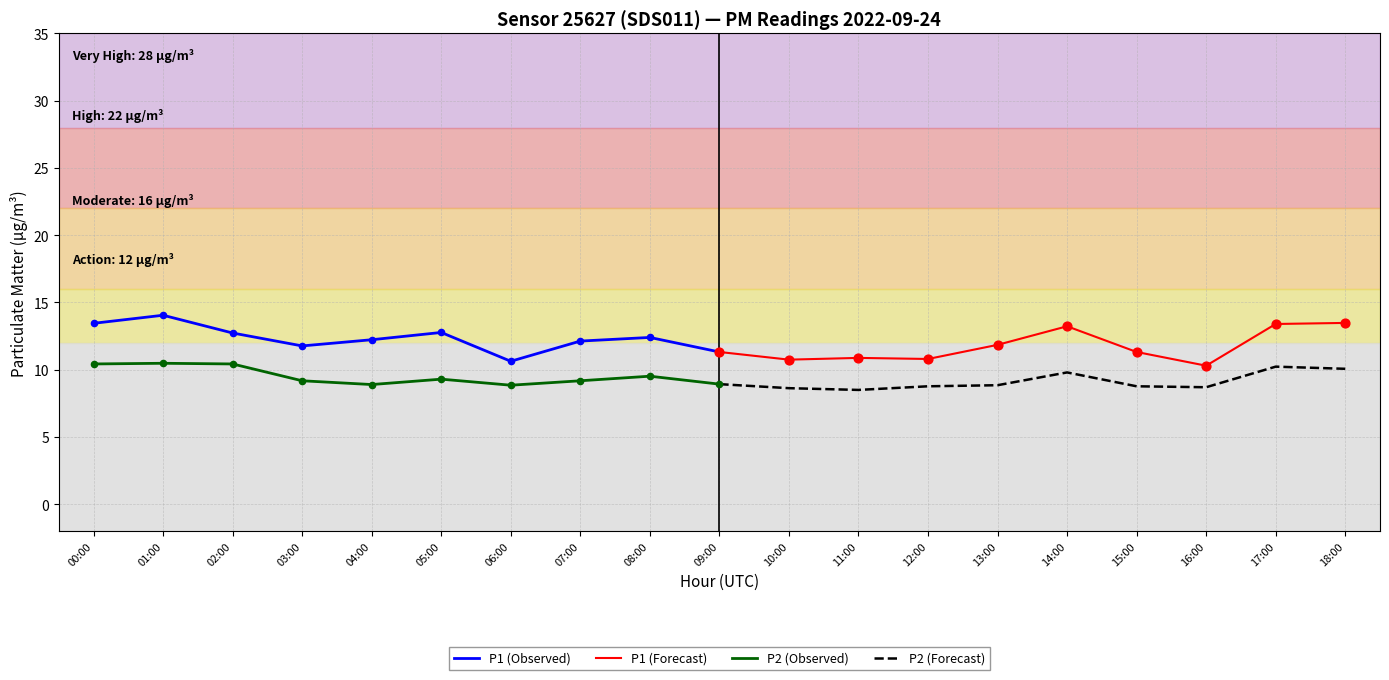

Which series contains the lowest Y value?

P2 (Forecast)